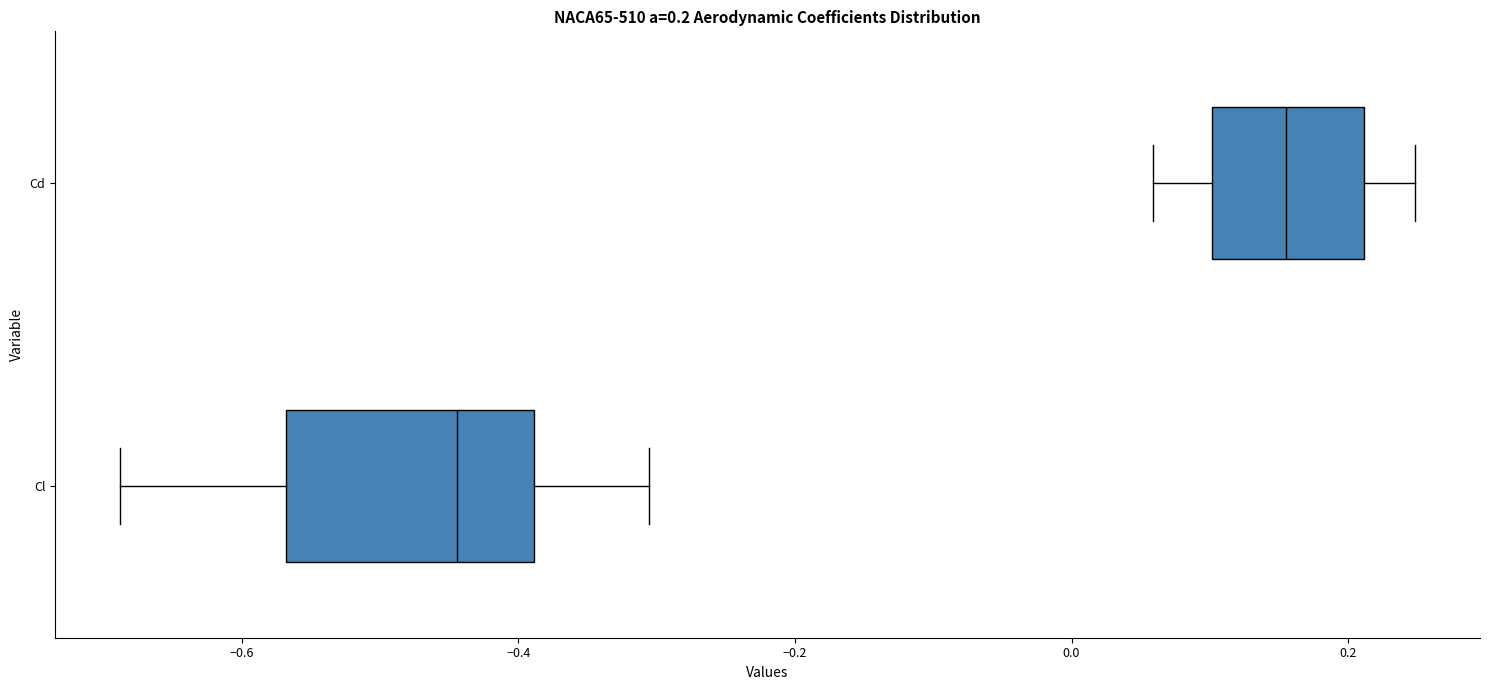

Which box has the furthest to the right median line?

Cd